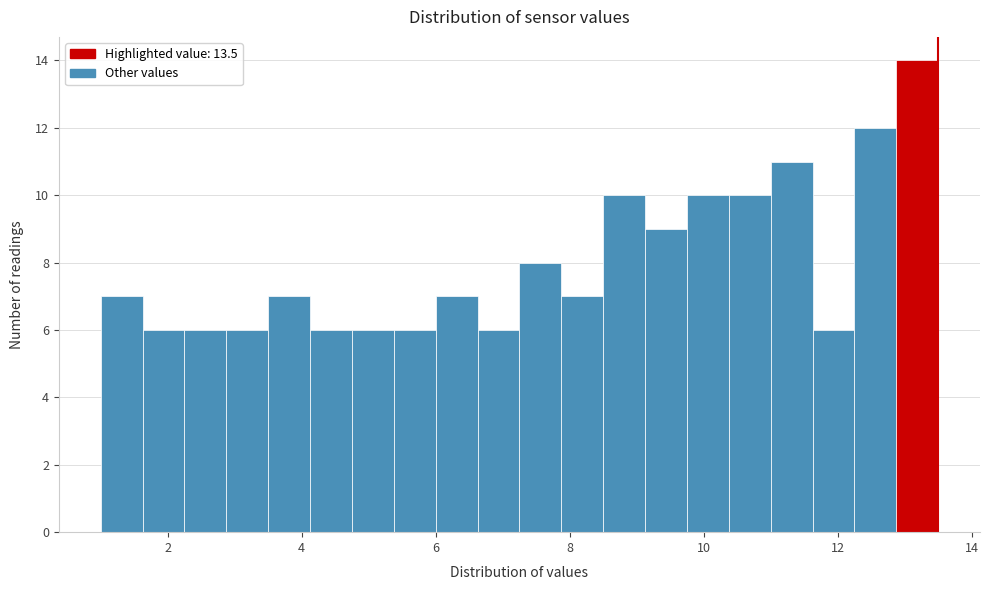

Around what value on the x-axis is the tallest bar? Give the approximate position of its centre, as read against the axis.

13.2